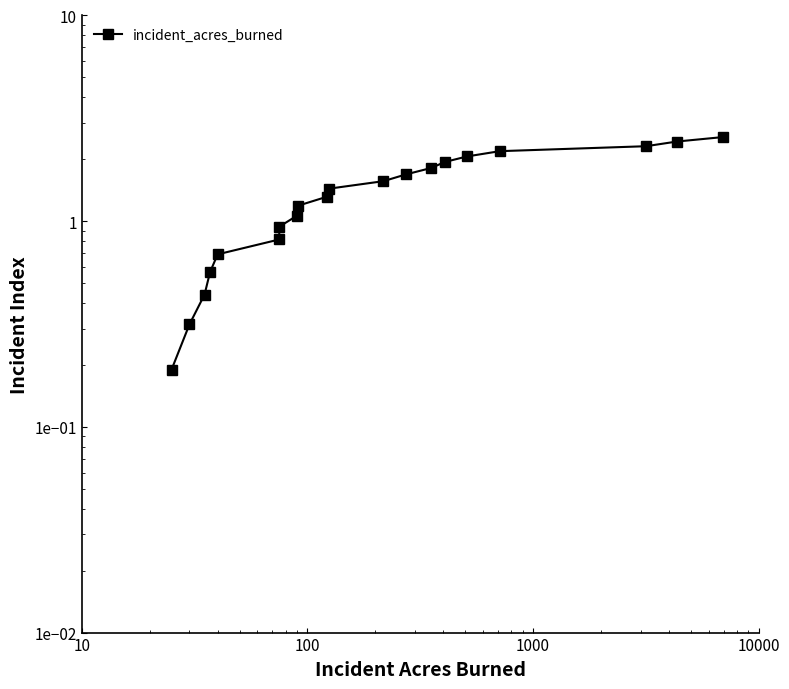

True or false: the data has more than 0 interior local peaks.

False